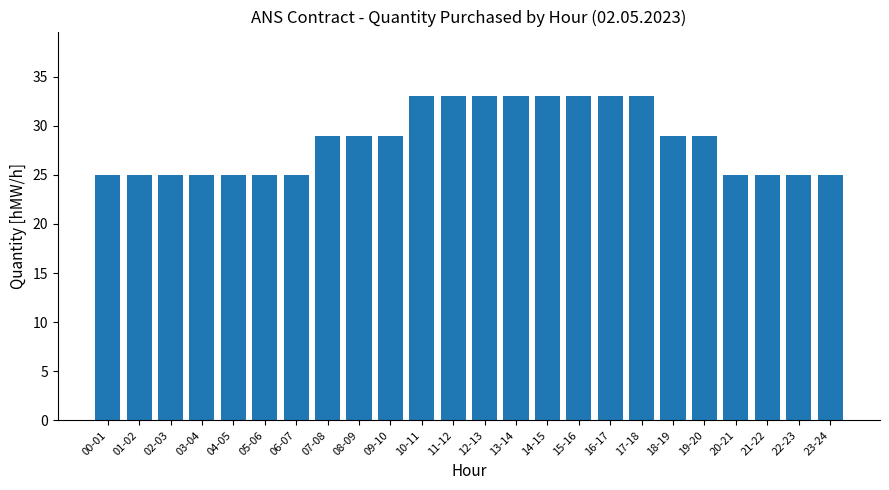

Which has a higher value, 09-10 or 00-01?

09-10